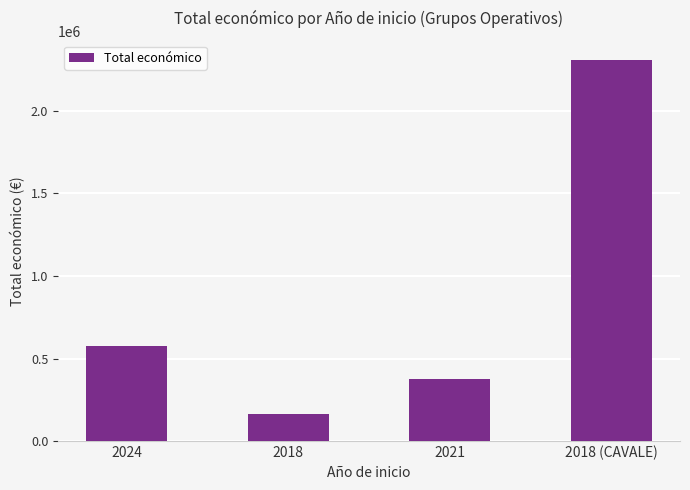

Does the chart contain any negative values?

No